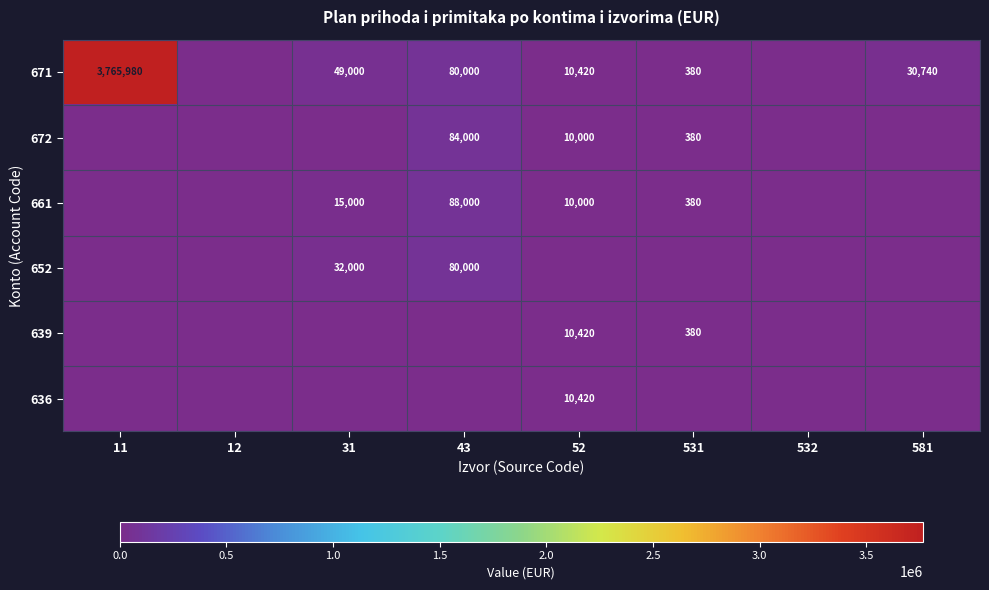

What is the maximum value shown in the chart?

3765980